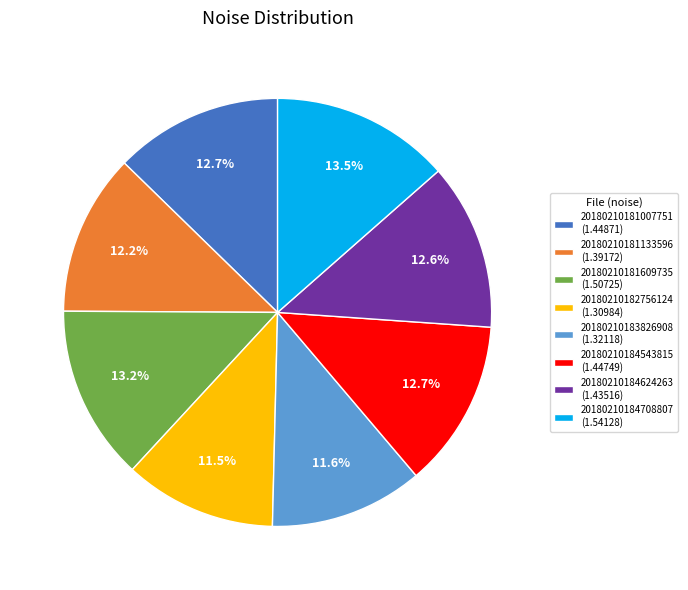

Approximately how many times larger is the value at 20180210183826908 (1.32118) compared to 20180210181007751 (1.44871)?

0.9